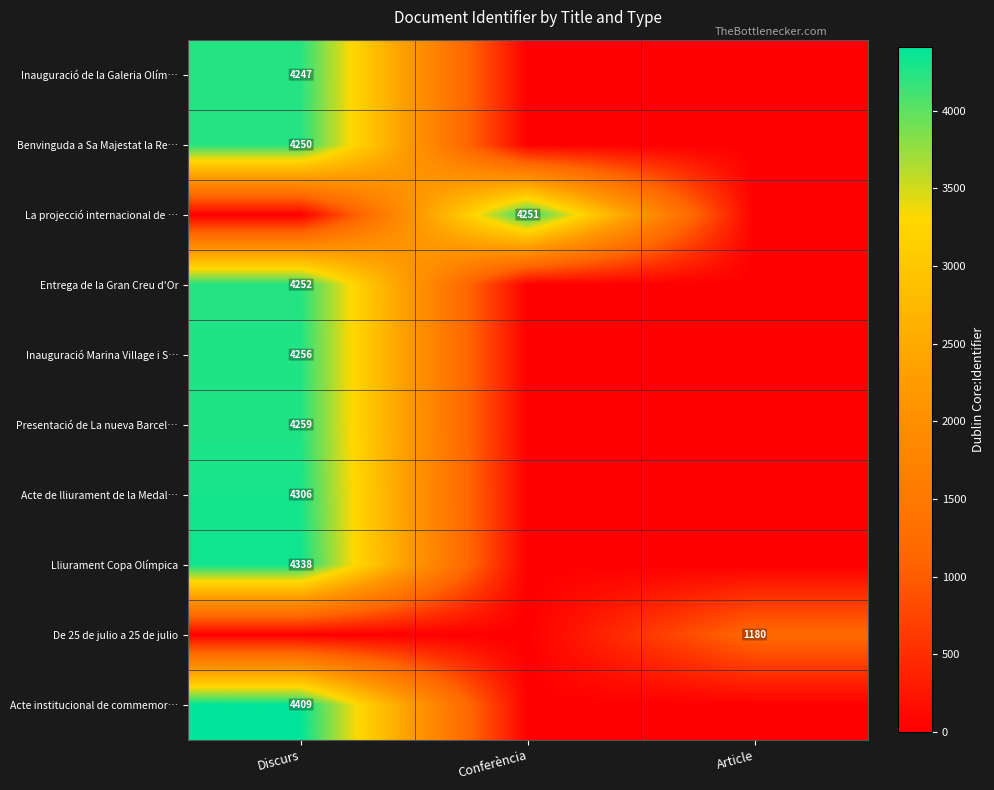

Is the value of Lliurament Copa Olímpica at Discurs greater than the value of Entrega de la Gran Creu d'Or at Discurs?

Yes